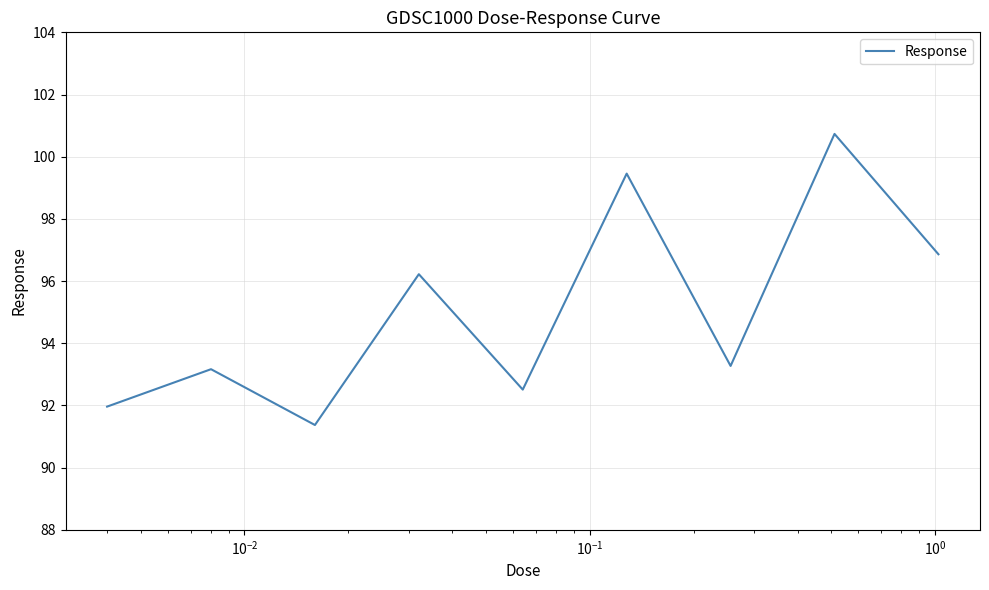

What is the greatest value displayed?

100.7